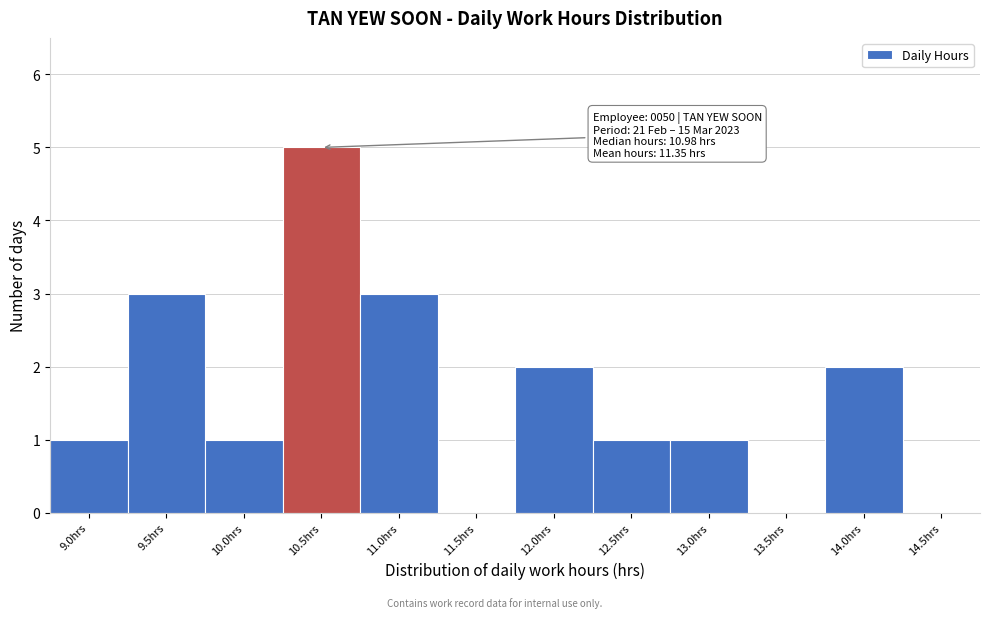

Reading left to right, what are all the values shown in this chart?

9.0hrs=1	9.5hrs=3	10.0hrs=1	10.5hrs=5	11.0hrs=3	11.5hrs=0	12.0hrs=2	12.5hrs=1	13.0hrs=1	13.5hrs=0	14.0hrs=2	14.5hrs=0